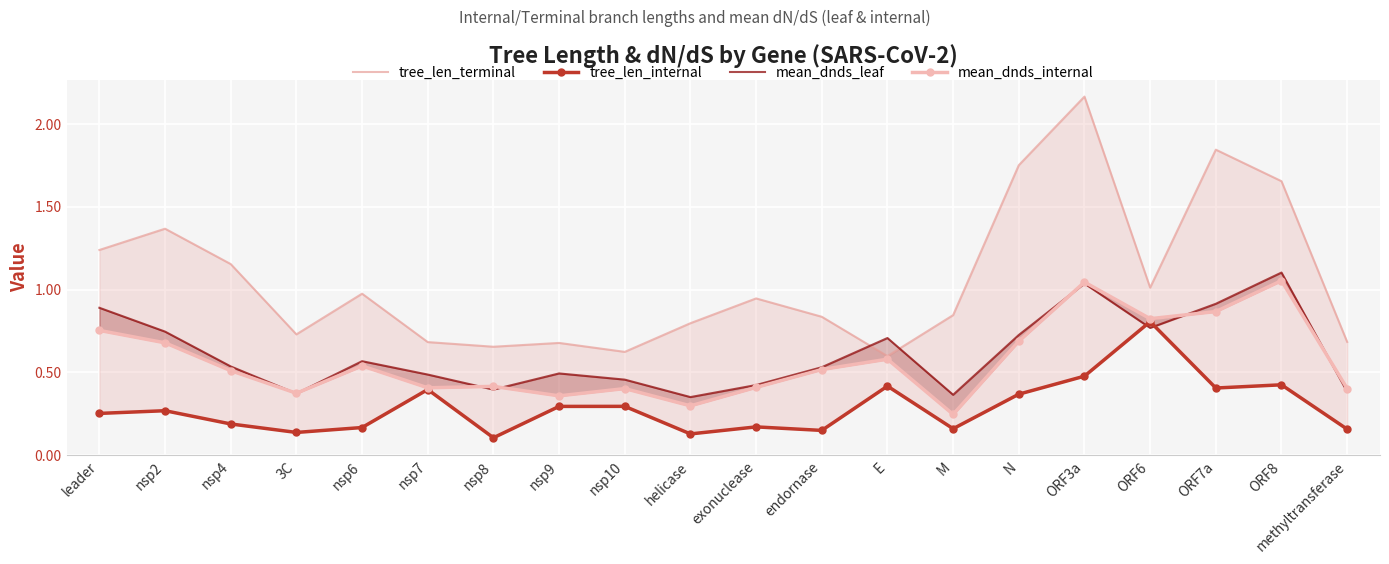

Which category has the highest value across all series?

ORF3a